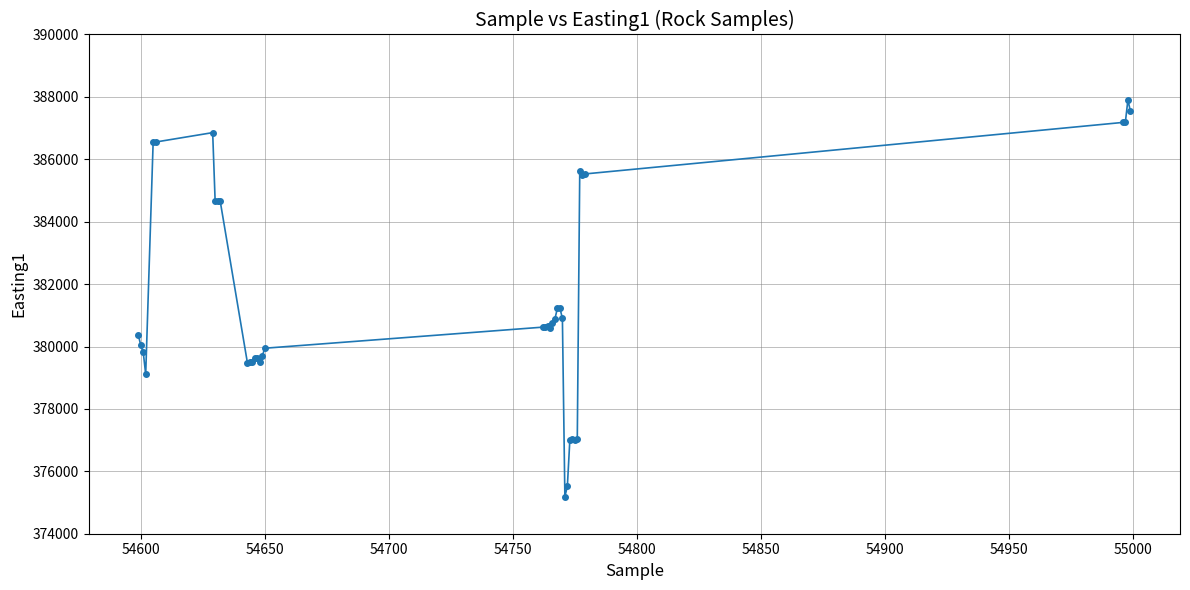

True or false: the data has more than 2 interior local peaks.

True